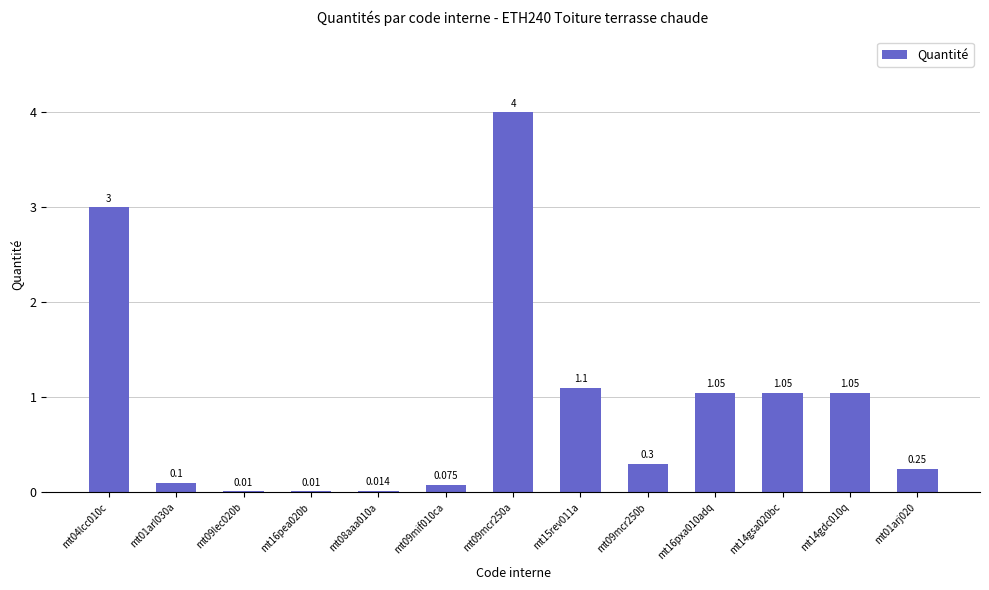

At which category does the chart reach its peak across all series?

mt09mcr250a